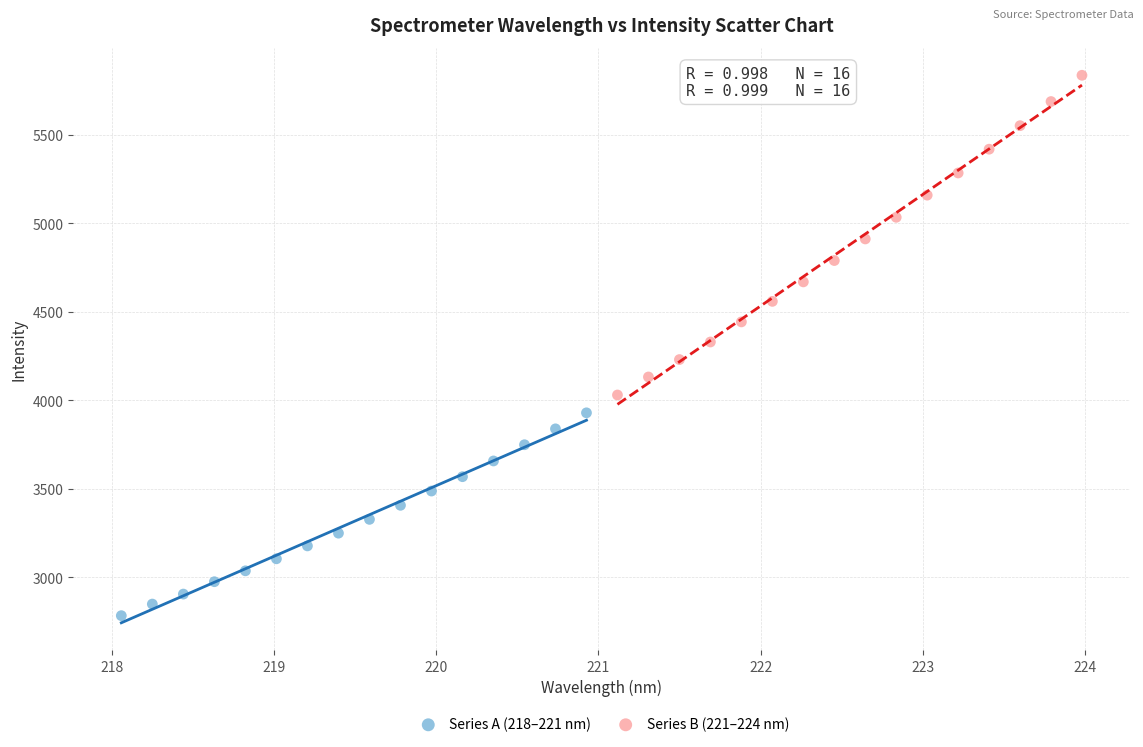

Which series contains the lowest Y value?

Series A (218–221 nm)